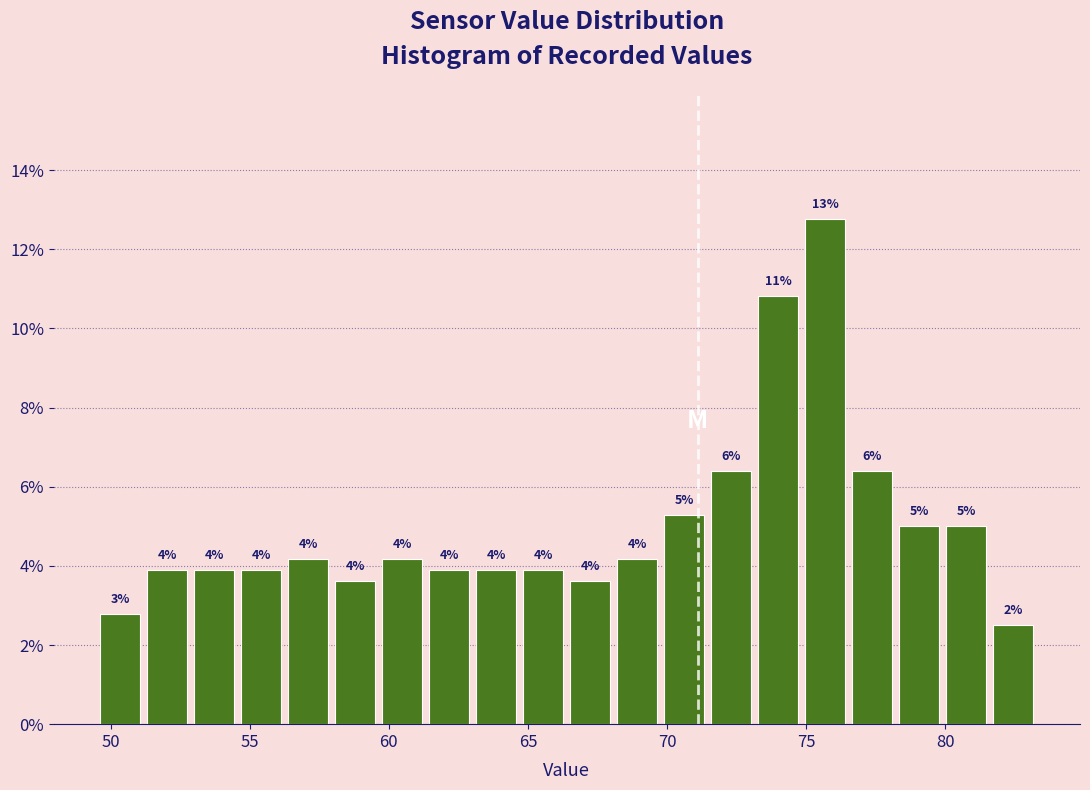

Around what value on the x-axis is the tallest bar? Give the approximate position of its centre, as read against the axis.

75.5